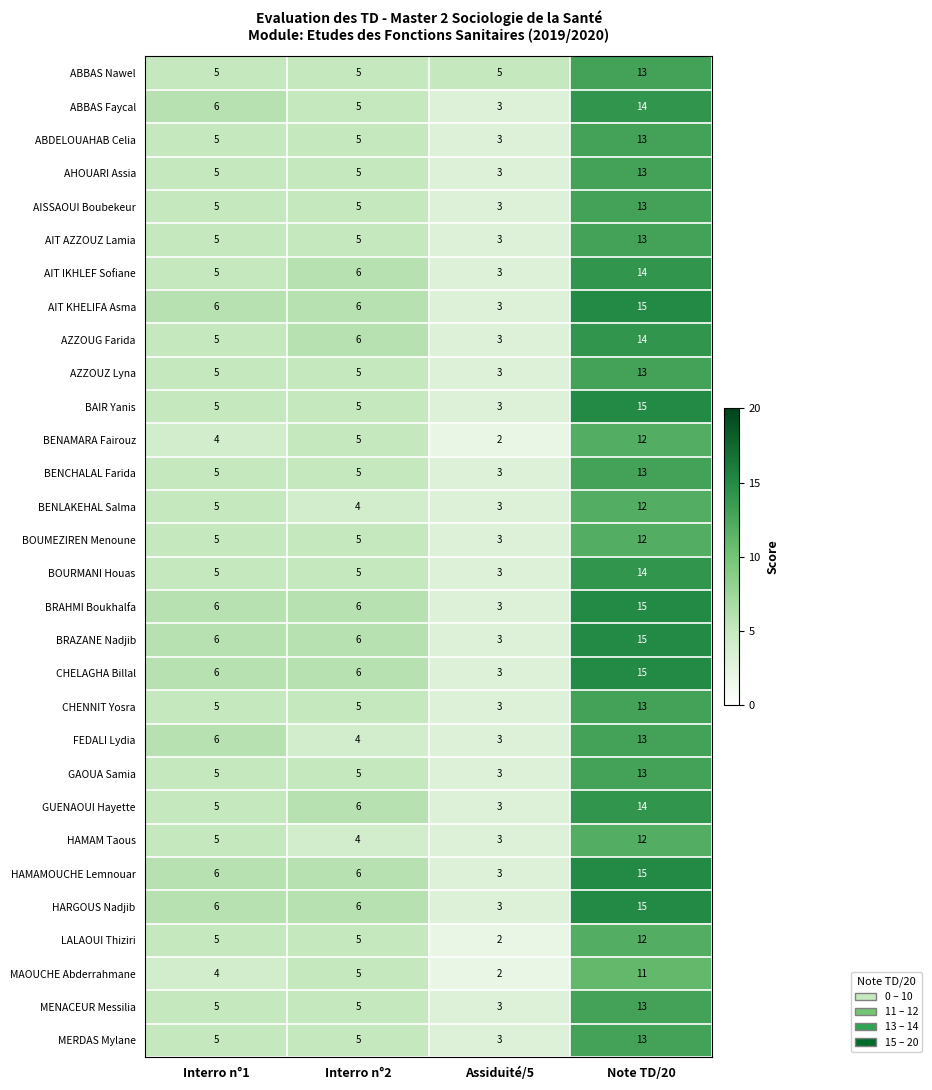

Rank the categories by MAOUCHE Abderrahmane value from lowest to highest.

Assiduité/5, Interro n°1, Interro n°2, Note TD/20